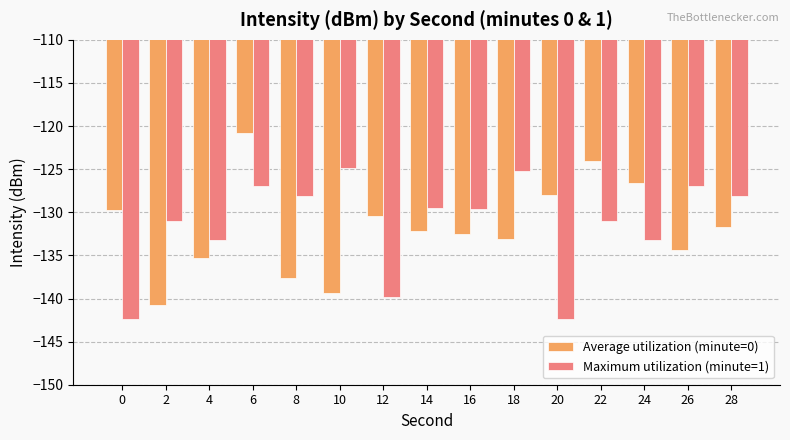

At which category is the sum across all series the highest?

6